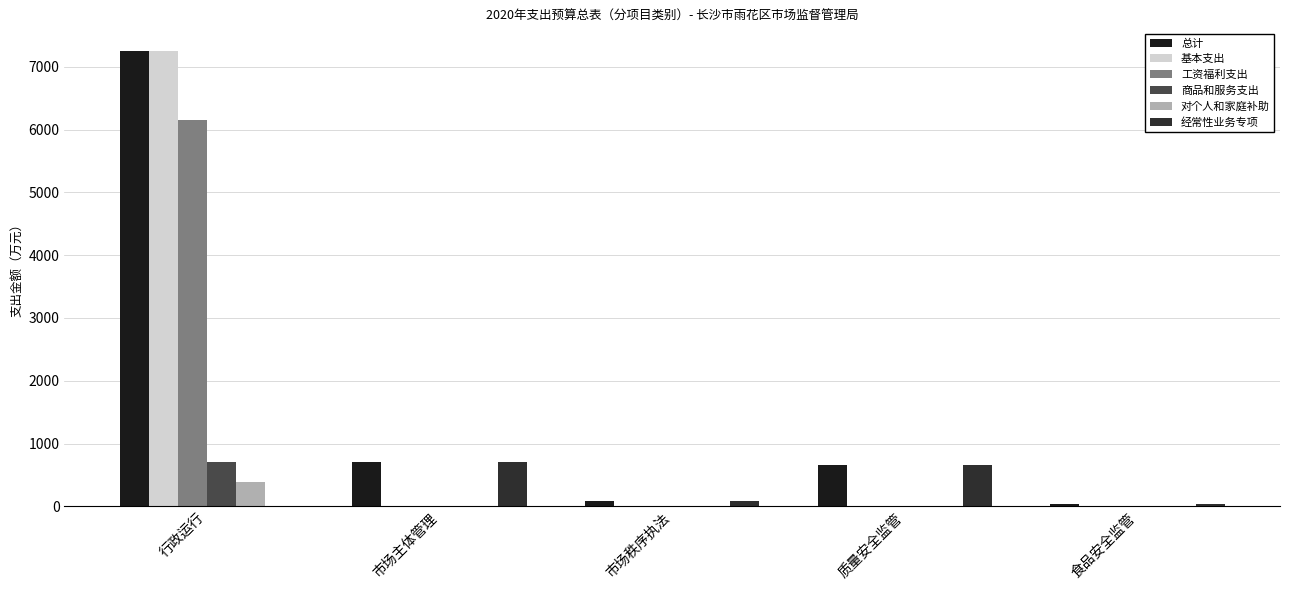

Which series has the largest total across all categories?

总计